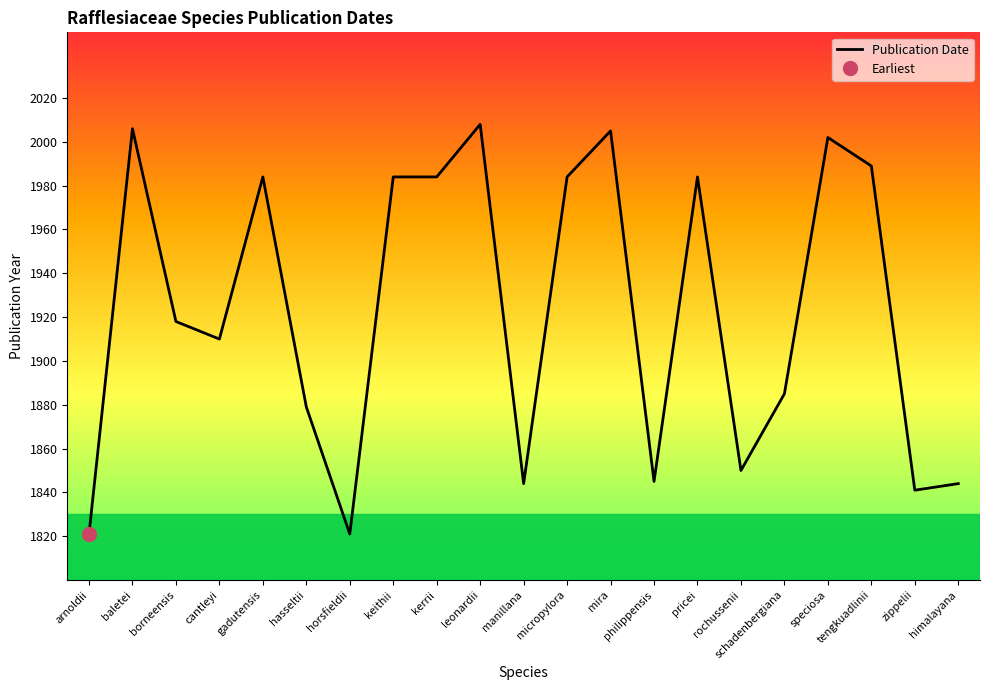

What position from the right is borneensis?

19